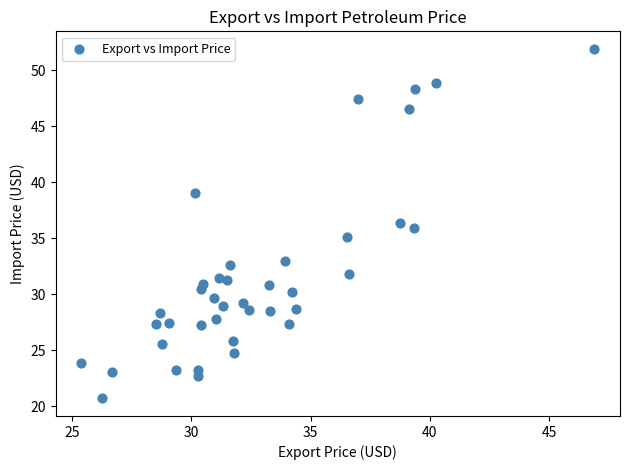

What is the range of X values (max minus min)?

21.5